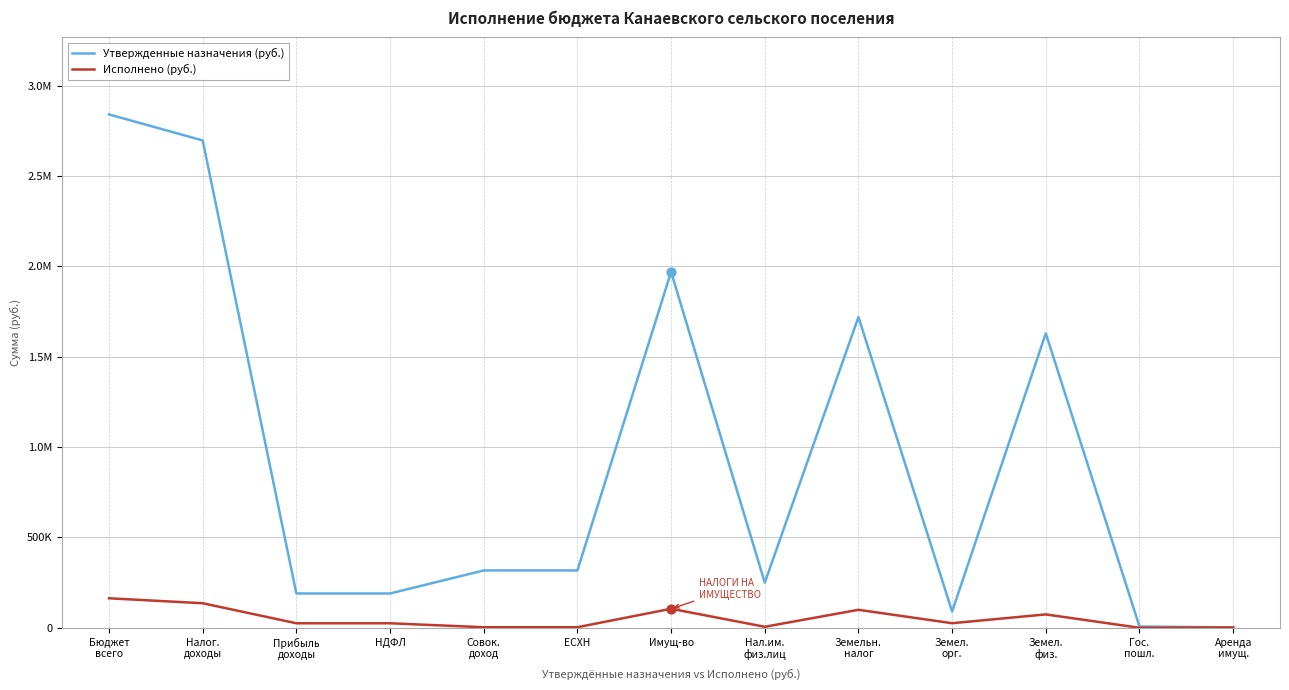

What are all the series names shown in the legend?

Утвержденные назначения (руб.), Исполнено (руб.)